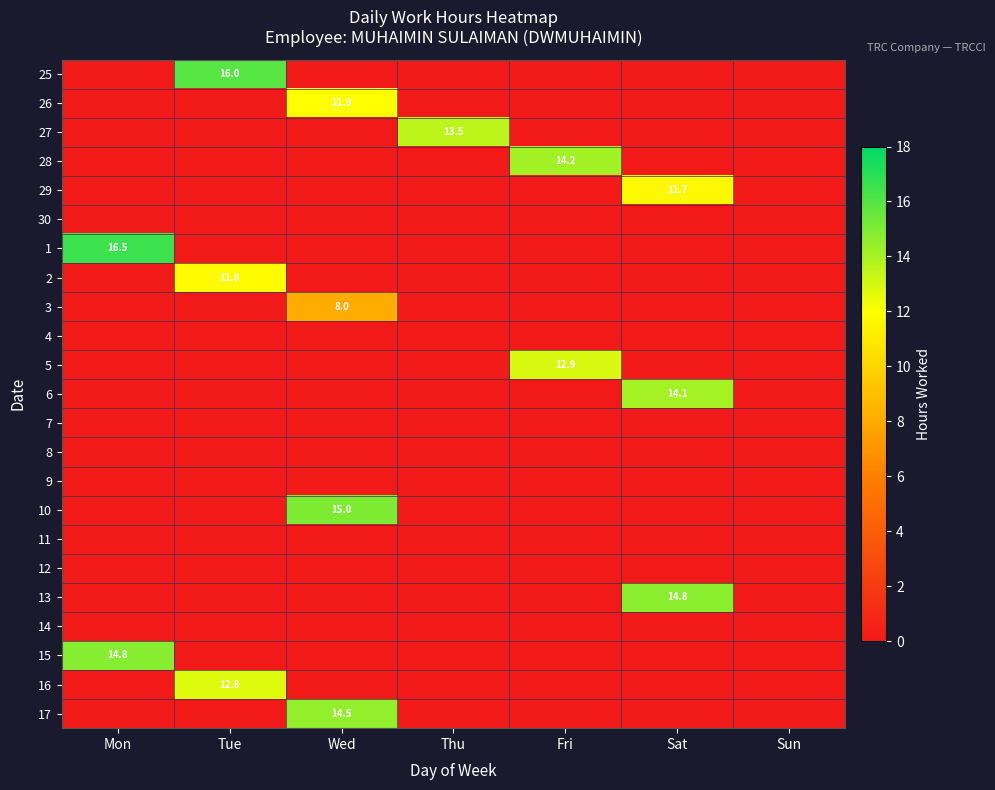

The 1 series shows -9.2 at Fri. True or false?

False